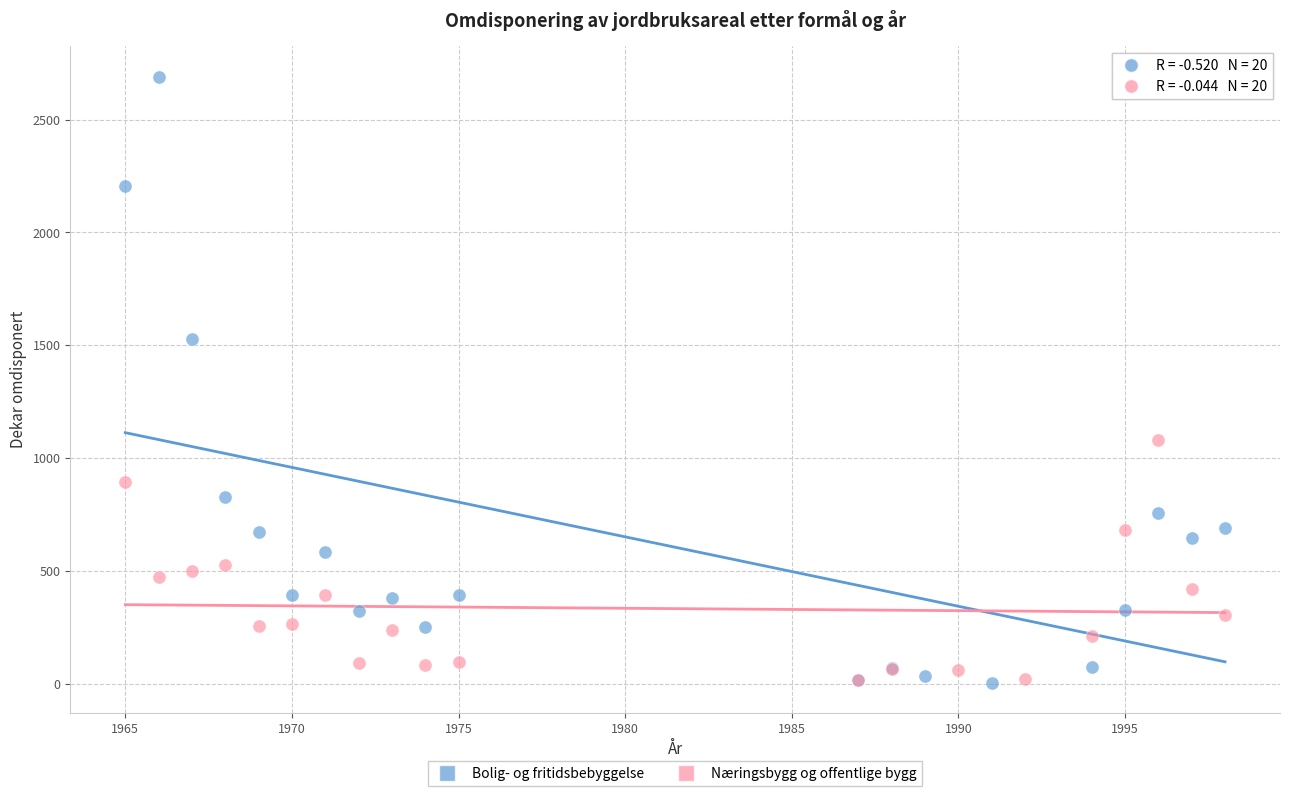

Which series has the widest spread of Y values?

Bolig- og fritidsbebyggelse